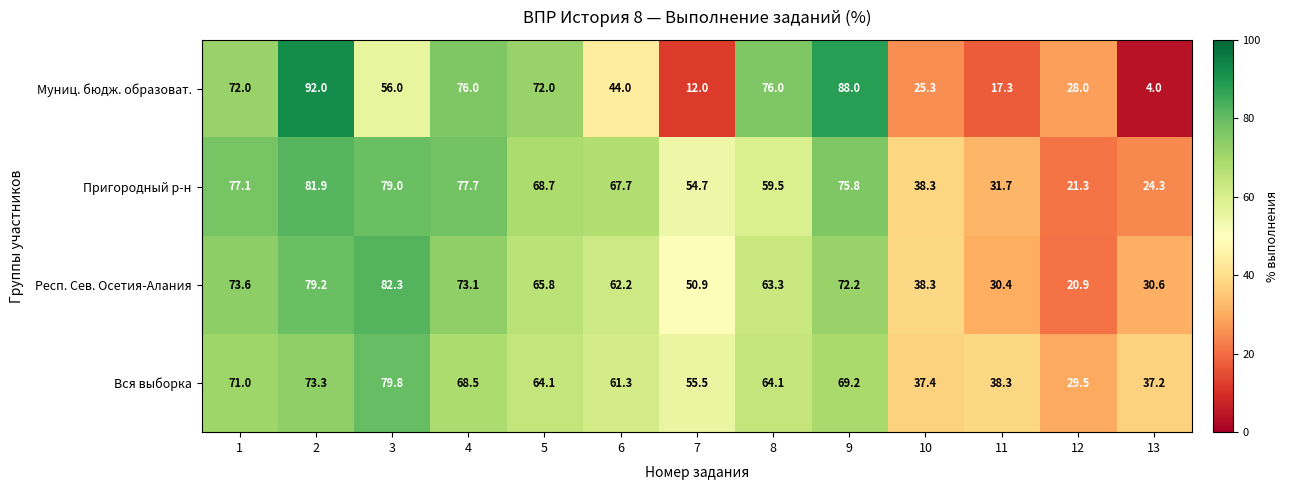

Where is Вся выборка nearest to the value 54?

7